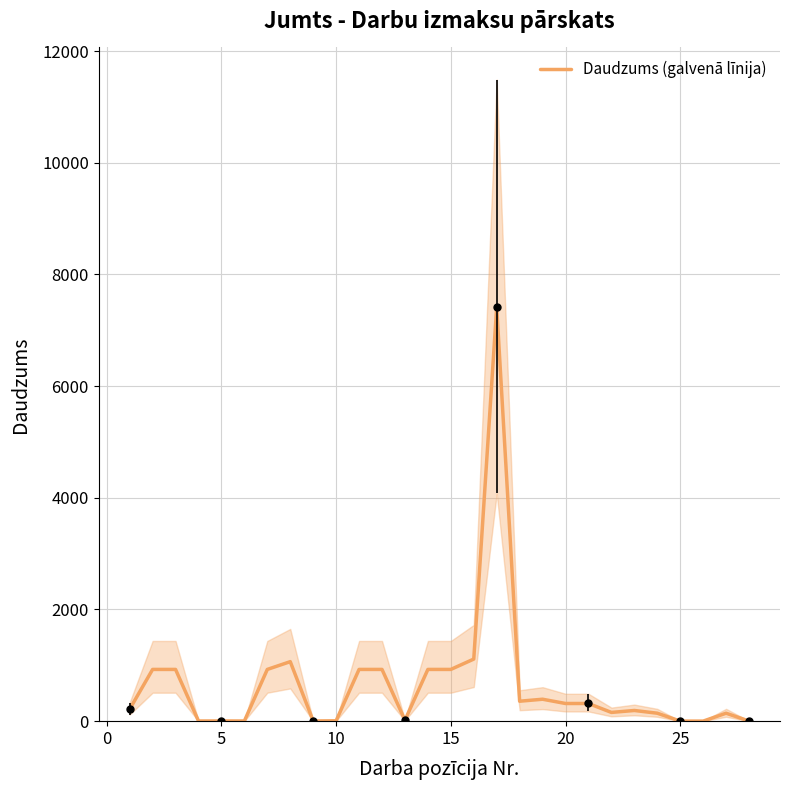

Reading left to right, extract all data points from this chart.

214.7	926.6	926.6	3.0	3.6	3.0	926.6	1065.6	3.4	6.7	926.6	926.6	16.5	926.6	926.6	1111.9	7412.8	357.2	392.9	316.5	316.5	156.7	191.4	142.5	1.2	1.0	142.5	2.0